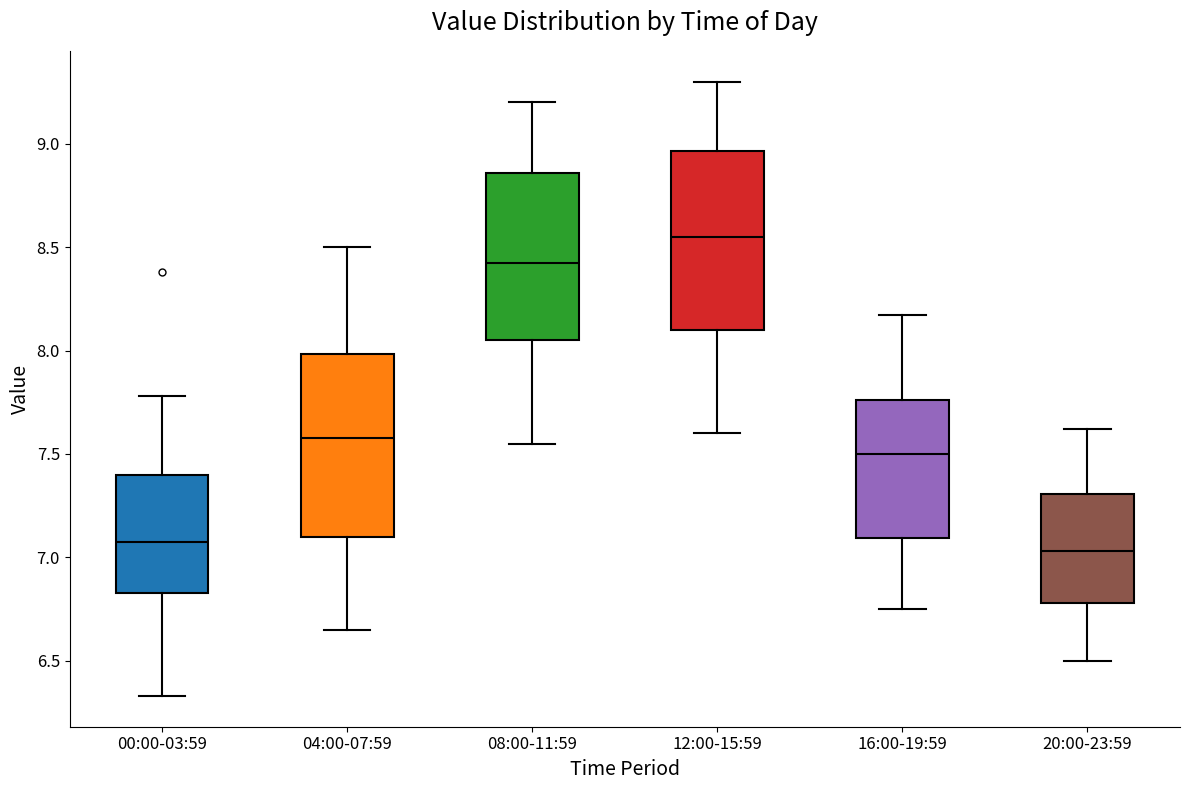

Reading left to right, transcribe this box plot: for each box, give where its median line is, the range the box spans, and where its two whiskers end, as read against the y-axis. The values are not printed on the chart, so give them approximately, as read against the axis.

00:00-03:59: median 7.10, box 6.85 to 7.40, whiskers 6.35 to 7.80
04:00-07:59: median 7.60, box 7.10 to 8.00, whiskers 6.65 to 8.50
08:00-11:59: median 8.45, box 8.05 to 8.85, whiskers 7.55 to 9.20
12:00-15:59: median 8.55, box 8.10 to 8.95, whiskers 7.60 to 9.30
16:00-19:59: median 7.50, box 7.10 to 7.75, whiskers 6.75 to 8.15
20:00-23:59: median 7.05, box 6.80 to 7.30, whiskers 6.50 to 7.60